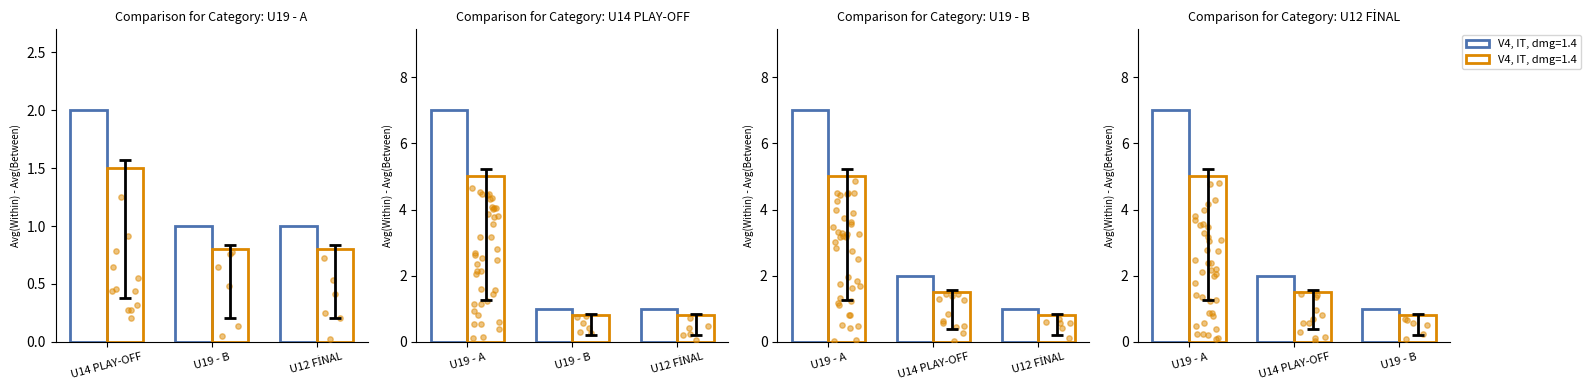

At which category is the sum across all series the highest?

U19 - A